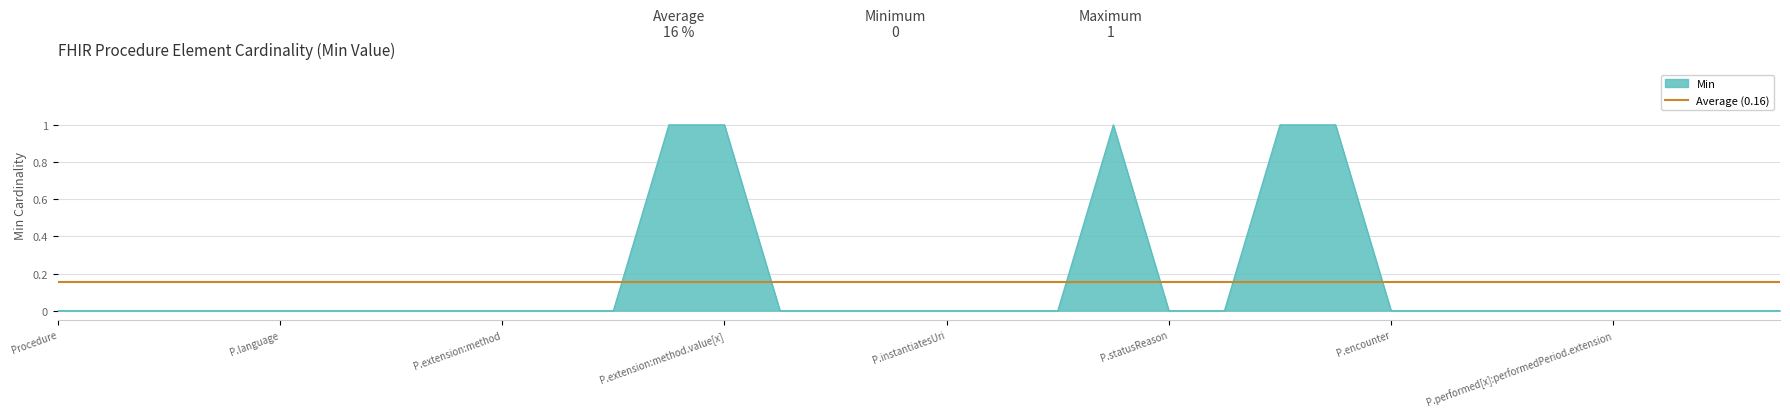

Count the values in the range 0 to 1.

32